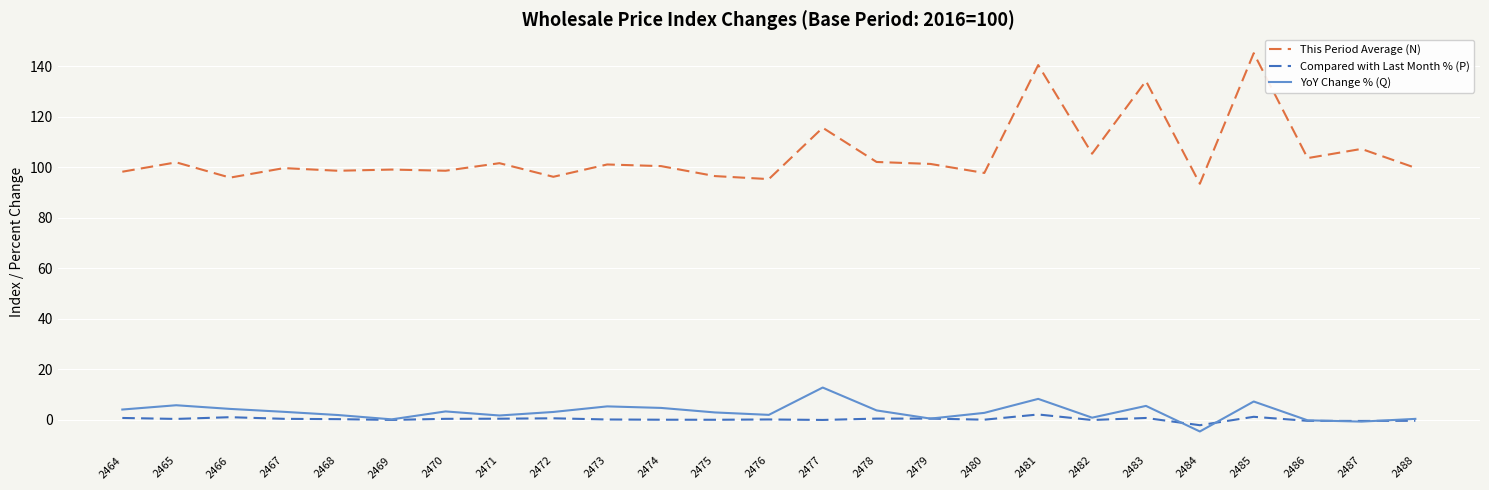

The value of This Period Average (N) at 2476 is 95.3. True or false?

True